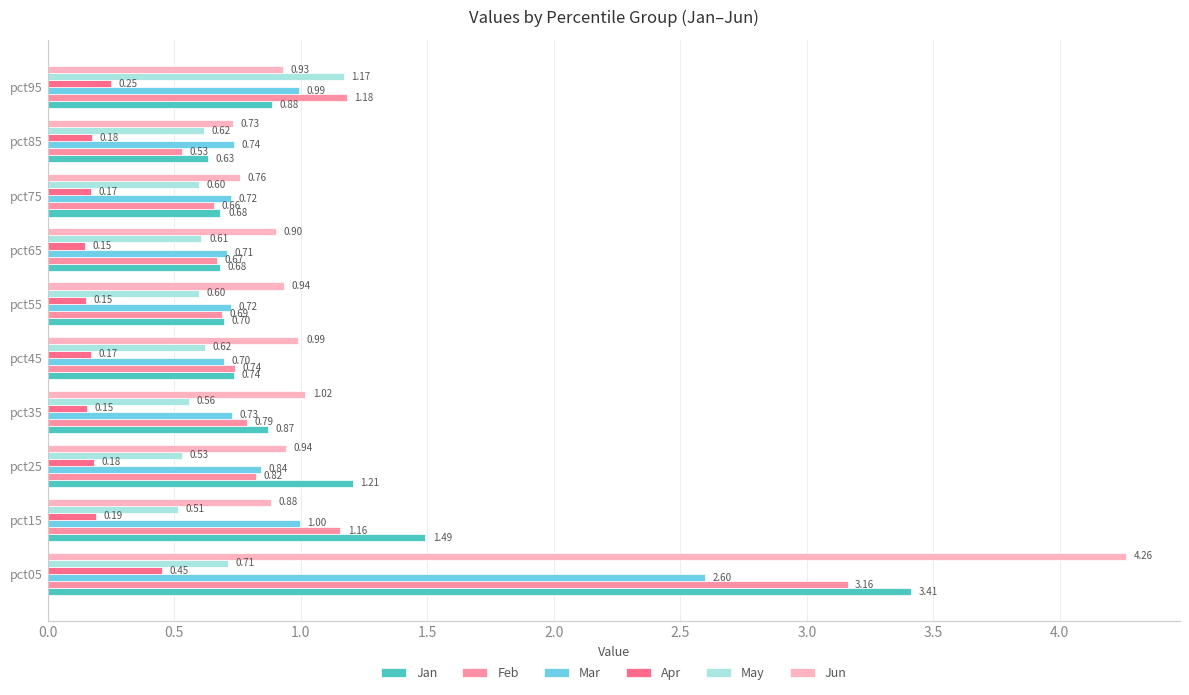

Rank the series by their maximum value, from highest to lowest.

Jun, Jan, Feb, Mar, May, Apr